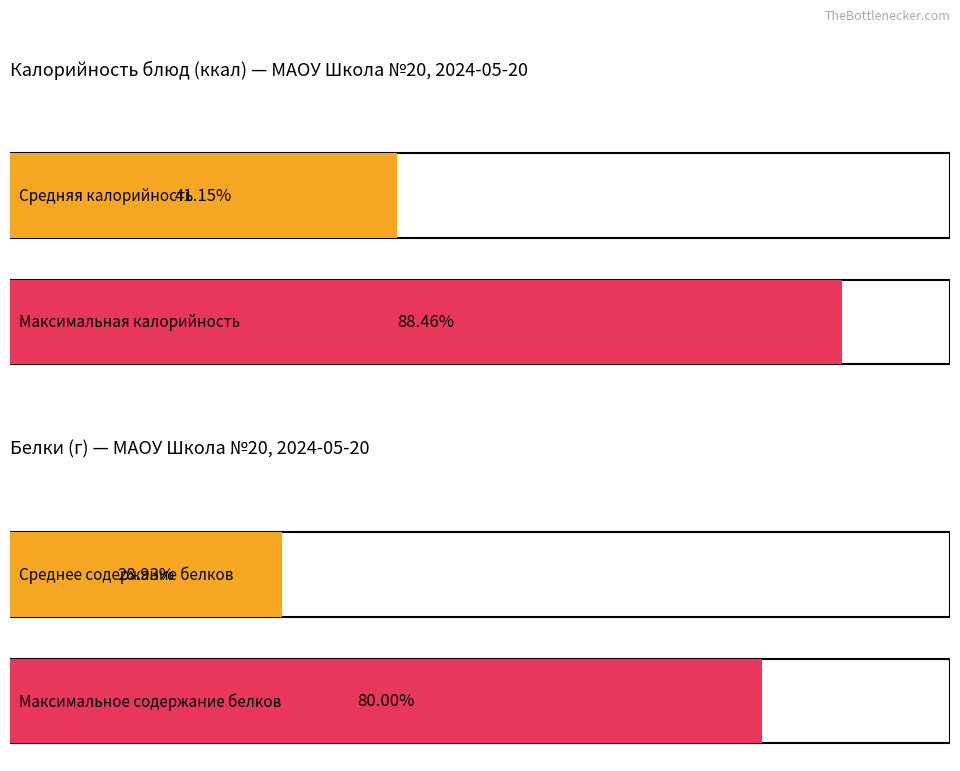

What is the average value of the Калорийность series?

107.0